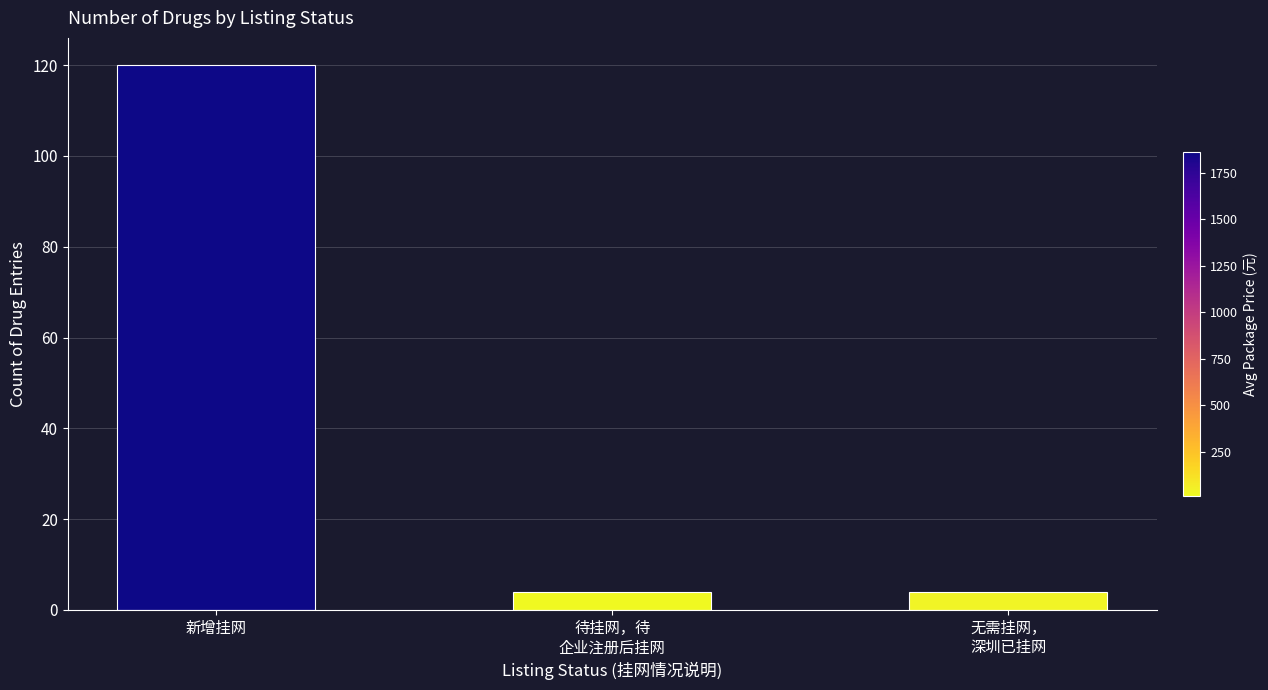

What is the change in value from 新增挂网 to 无需挂网，
深圳已挂网?

-116